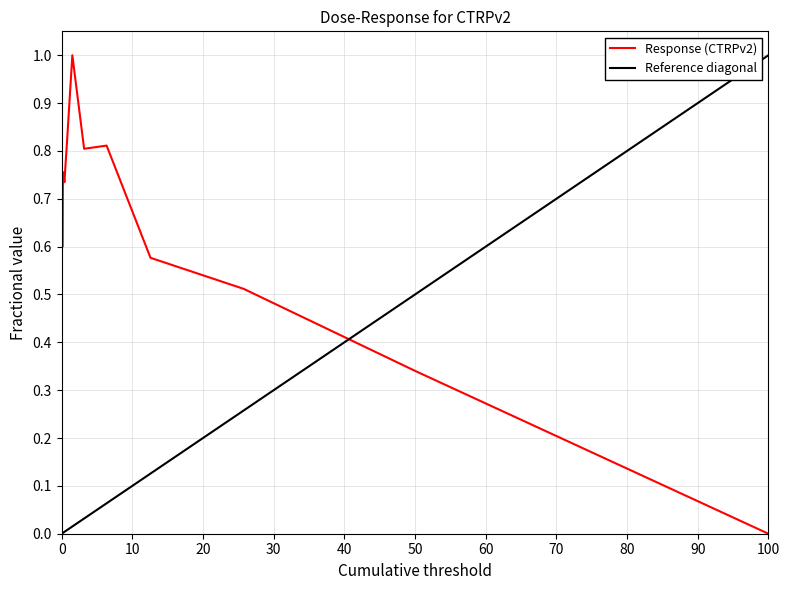

Reading left to right, transcribe all the data shown in this chart.

0.7	0.9	0.8	0.8	0.7	0.6	0.8	0.7	0.8	1.0	0.8	0.8	0.6	0.5	0.3	0.0